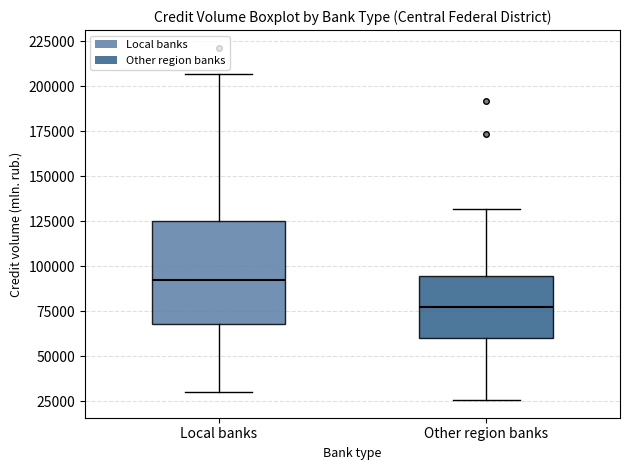

Comparing the boxes themselves (not the whiskers), which one is the tallest?

Local banks